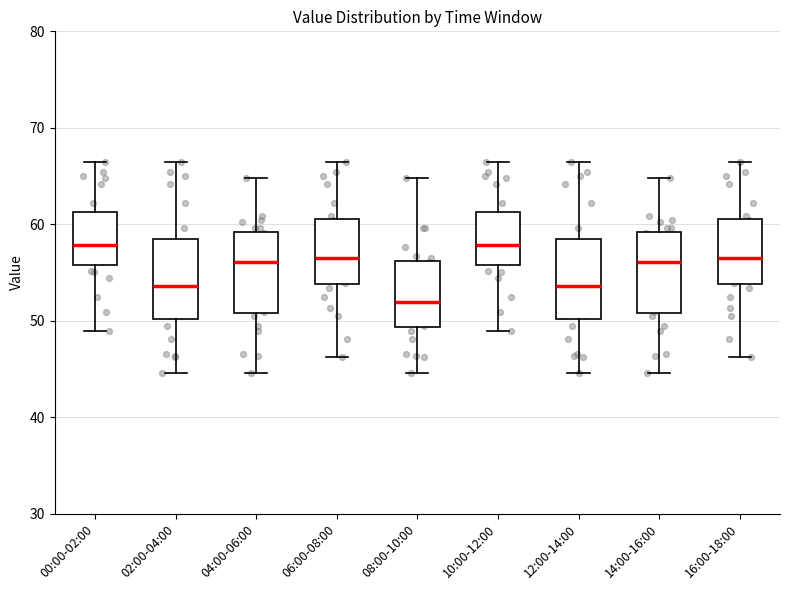

Where does the upper whisker of the box for 02:00-04:00 end on the y-axis? The values are not printed on the chart, so give them approximately, as read against the axis.

66